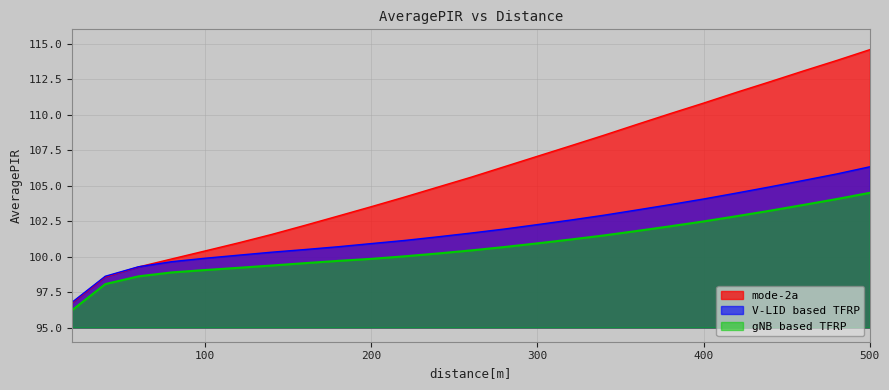

Is the value of mode-2a at 120 greater than the value of V-LID based TFRP at 200?

Yes